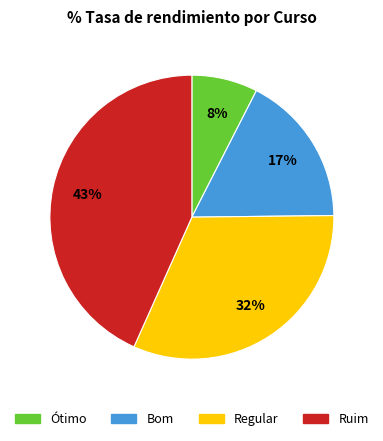

The Ruim slice represents 33% of the pie. True or false?

False